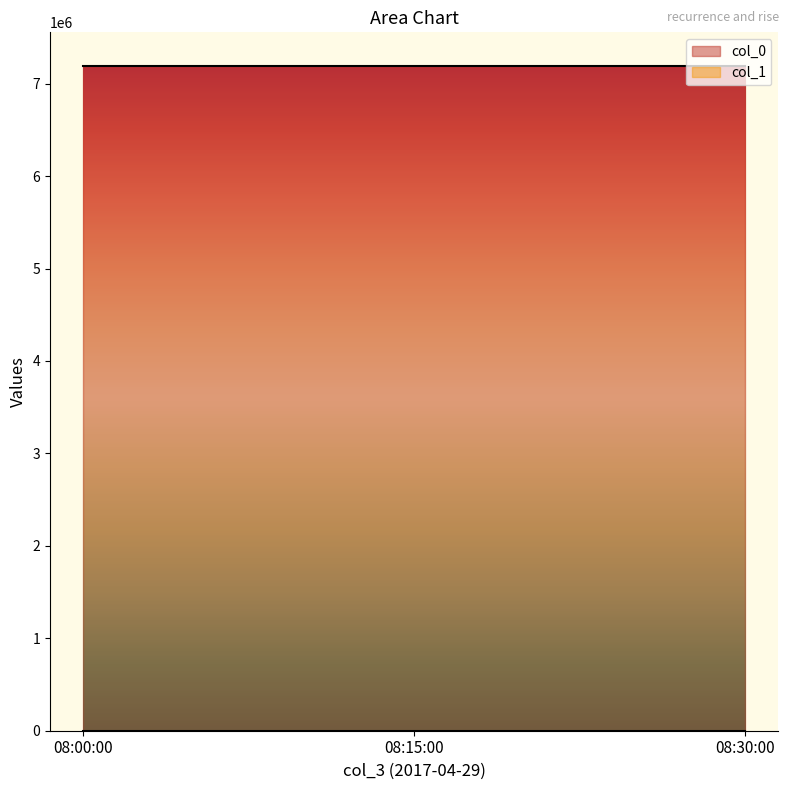

Which category has the lowest value across all series?

08:00:00